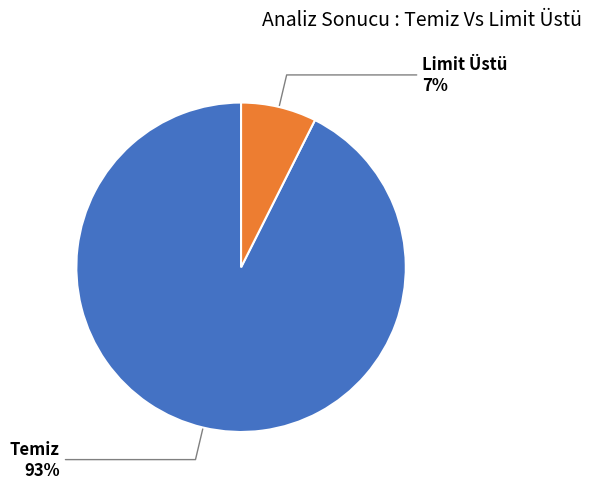

True or false: Limit Üstü accounts for 7% of the total.

True